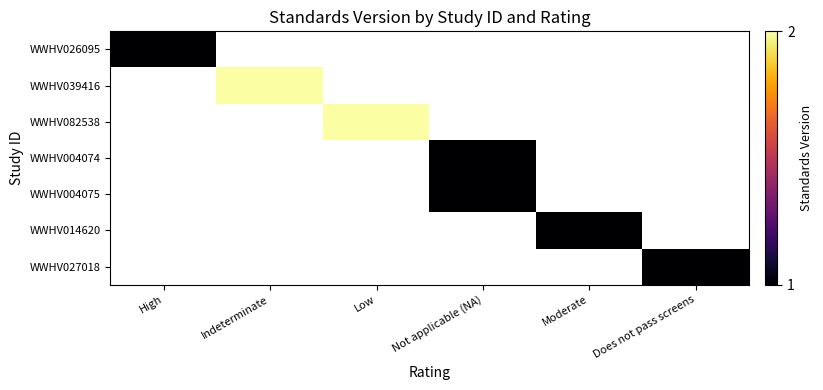

List the series in order of their overall mean, lowest first.

WWHV026095, WWHV039416, WWHV082538, WWHV004074, WWHV004075, WWHV014620, WWHV027018